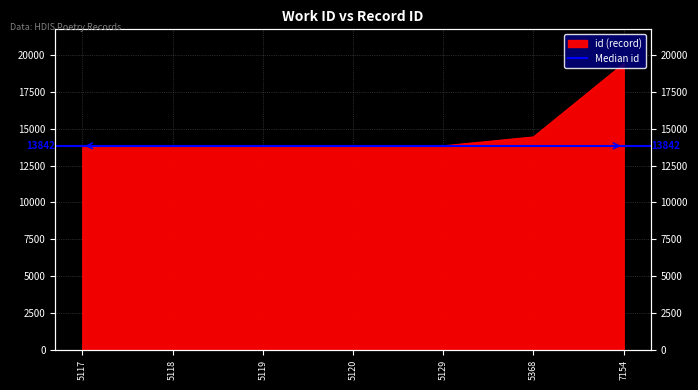

What is the difference between the maximum and minimum values?

5595